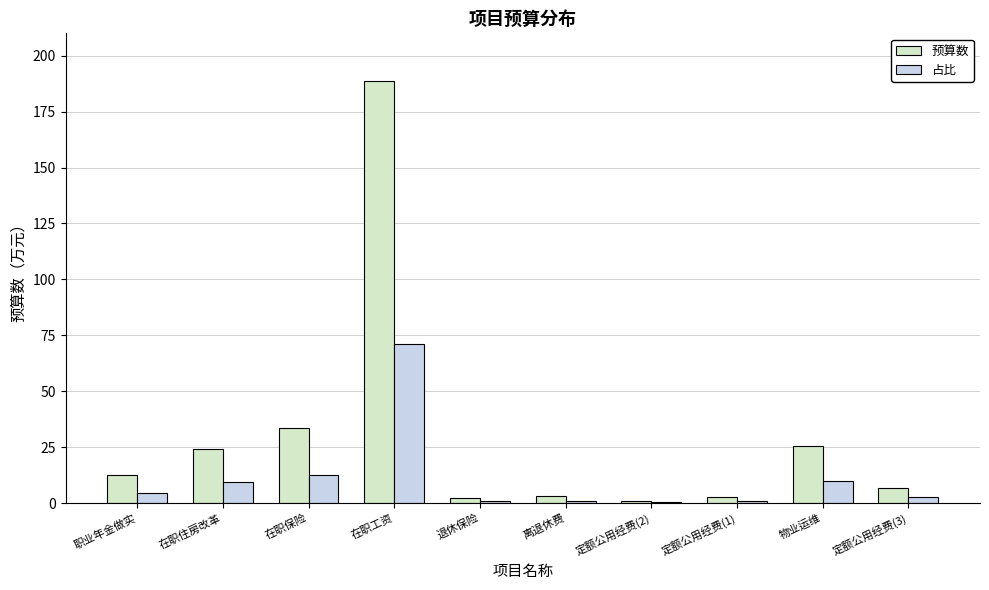

What is the total value across all series at 定额公用经费(1)?

3.6